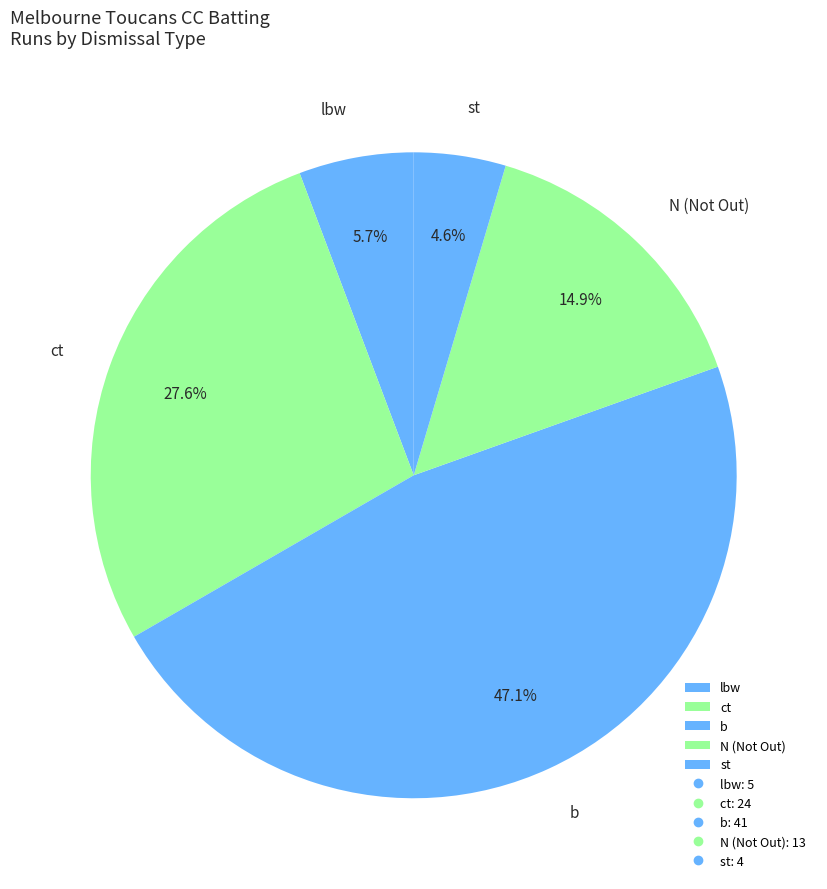

Does any single category account for the majority?

No